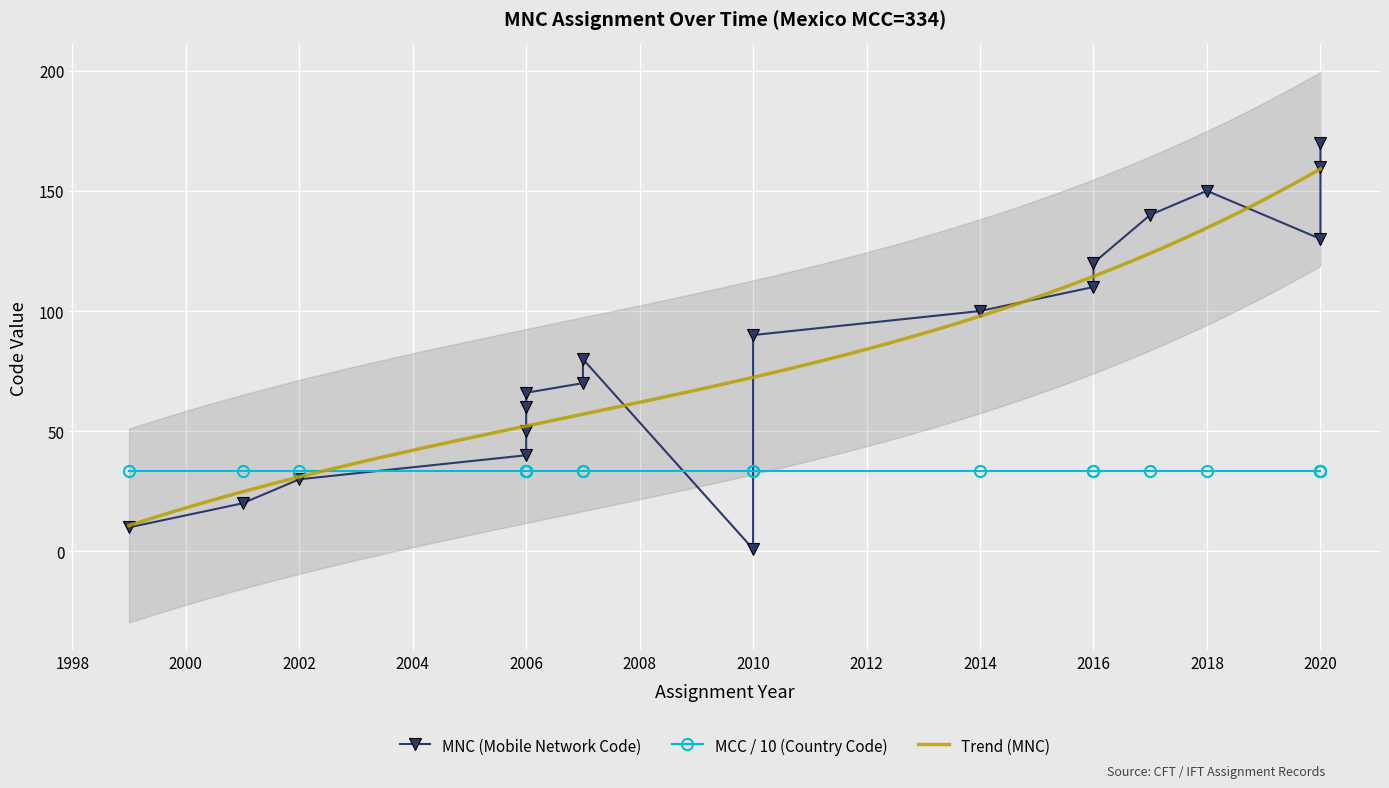

Reading left to right, list all the values displayed in this chart.

MNC (Mobile Network Code): 2010=1	1999=10	2001=20	2002=30	2006=40	2006=50	2006=60	2006=66	2007=70	2007=80	2010=90	2014=100	2016=110	2016=120	2020=130	2017=140	2018=150	2020=160	2020=170
MCC (Country Code): 2010=334	1999=334	2001=334	2002=334	2006=334	2006=334	2006=334	2006=334	2007=334	2007=334	2010=334	2014=334	2016=334	2016=334	2020=334	2017=334	2018=334	2020=334	2020=334